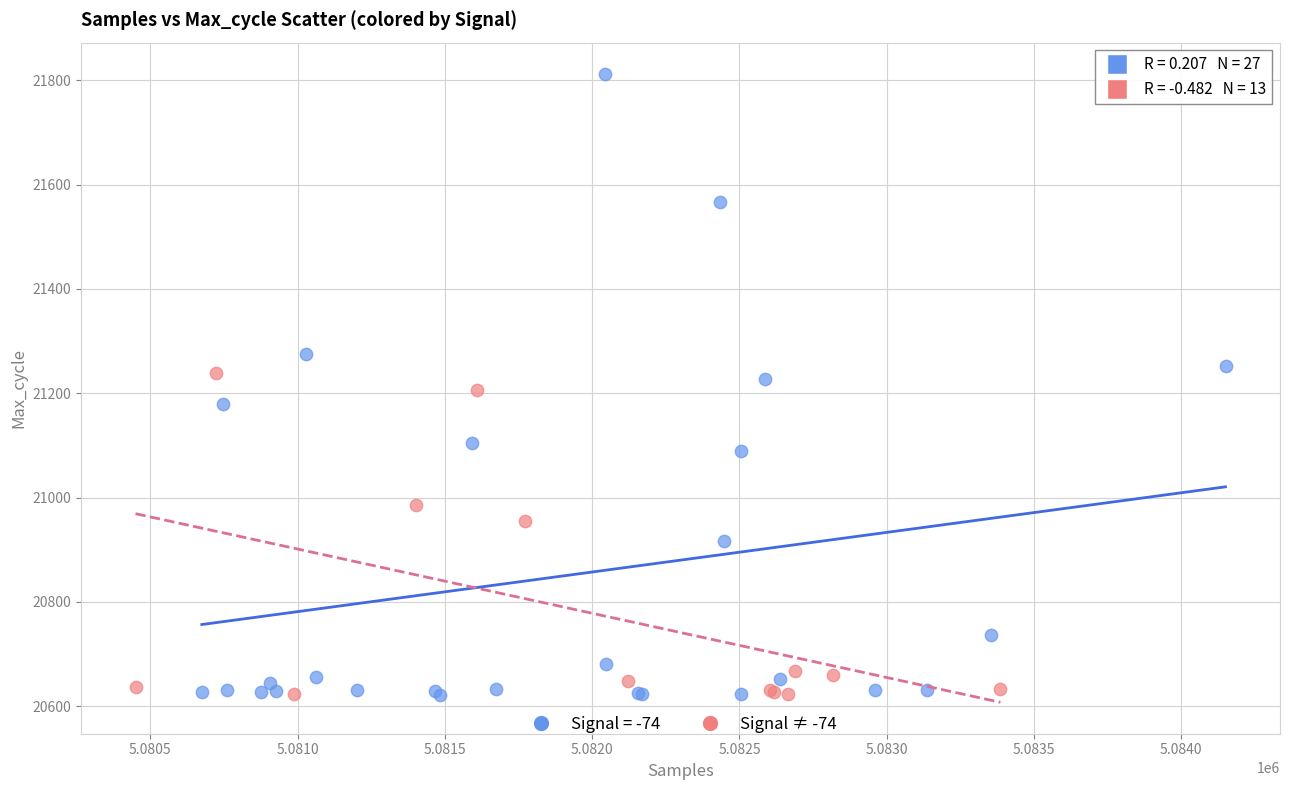

Which series contains the highest Y value?

Signal = -74